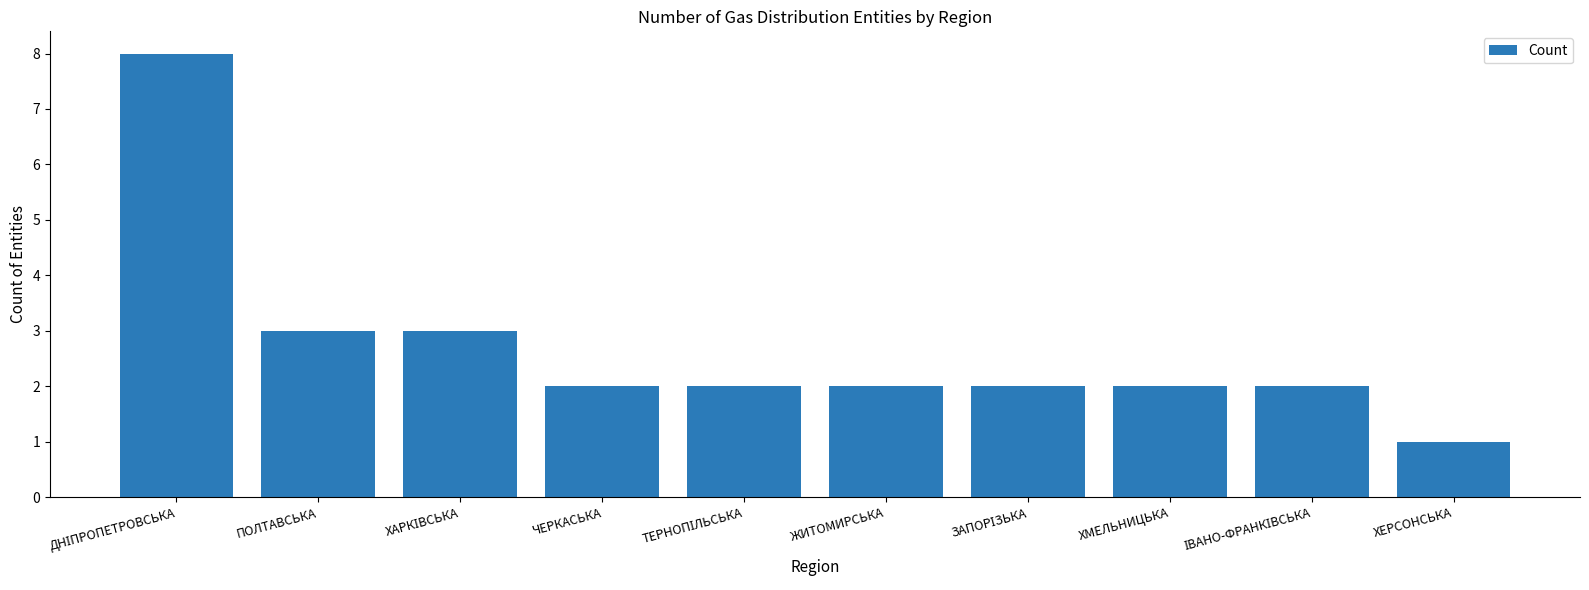

What position from the left is ХЕРСОНСЬКА?

10